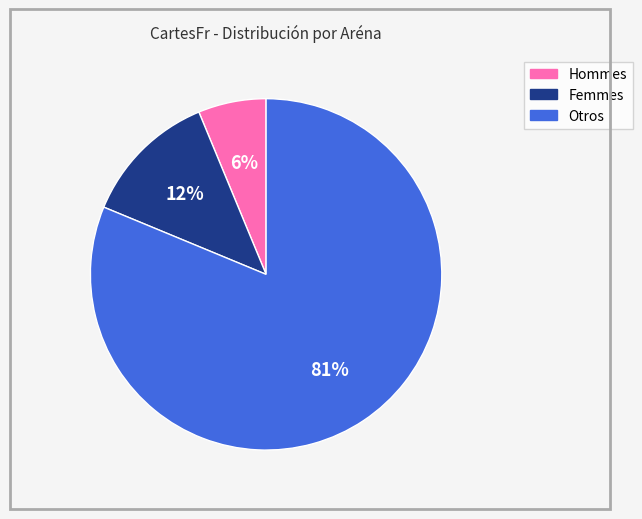

How many segments does this pie chart have?

3